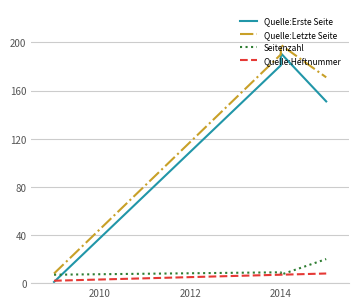

True or false: Quelle:Heftnummer and Quelle:Letzte Seite intersect in this chart.

False